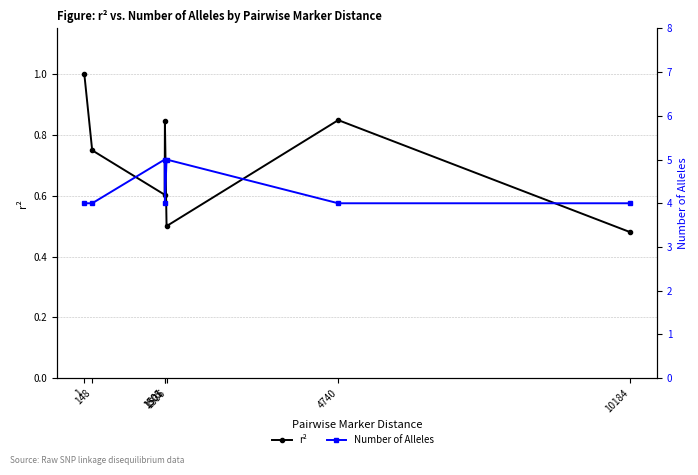

Is it true that Number of Alleles equals 4.0 at 1?

True